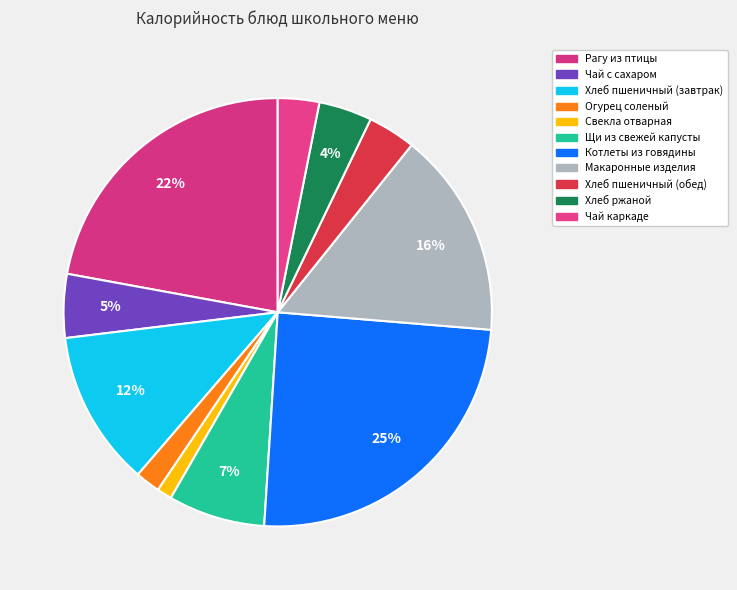

How many segments does this pie chart have?

11